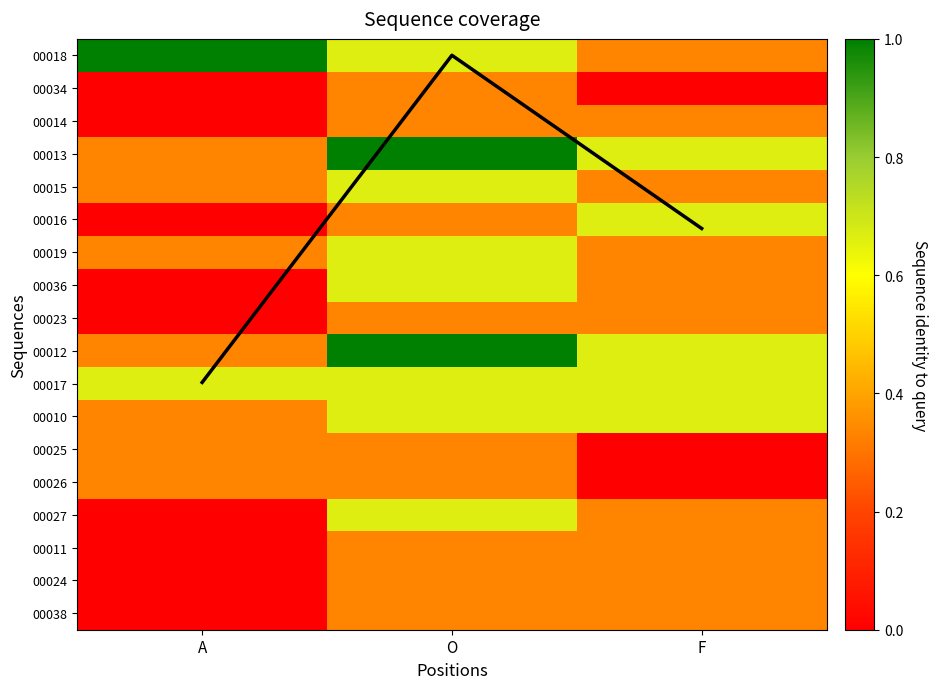

What is the difference between the maximum and minimum values in the 00011 series?

0.3